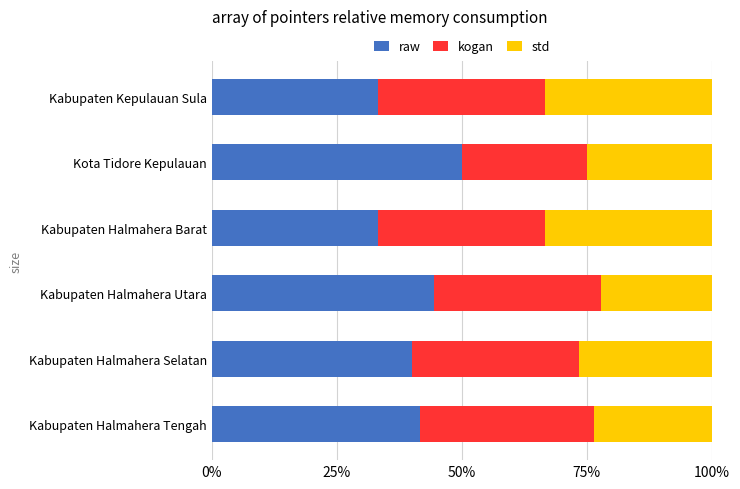

What is the difference between the maximum and minimum values in the raw series?

16.7